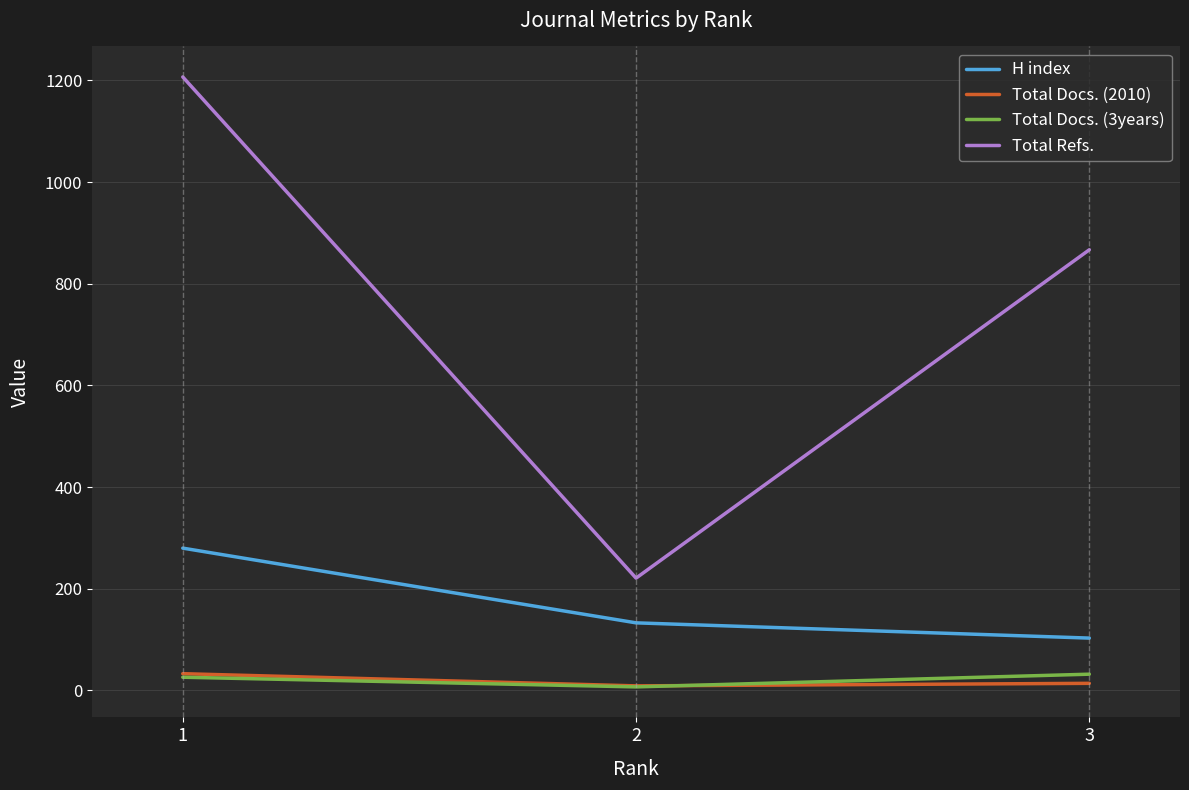

Which series changed the most between 1 and 2?

Total Refs.